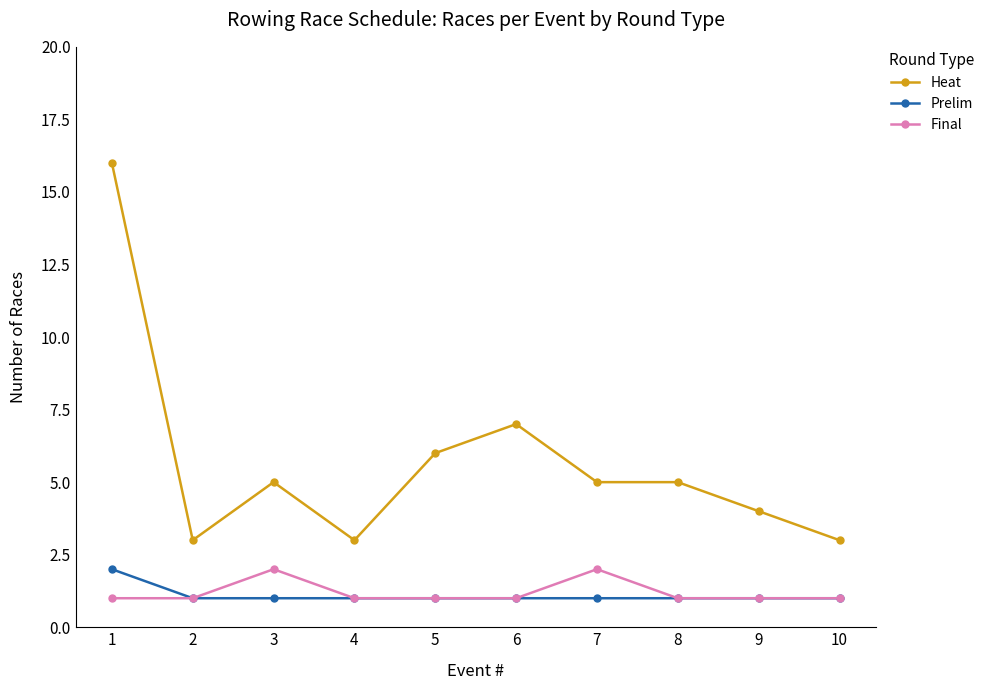

How many distinct data groups are displayed?

3